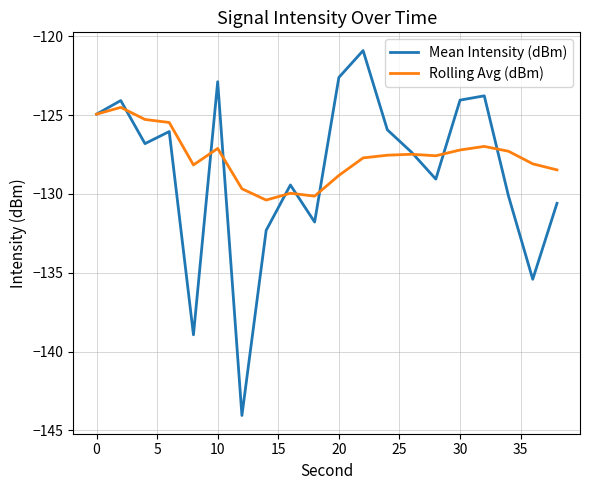

Which series has the largest range (max minus min)?

Mean Intensity (dBm)